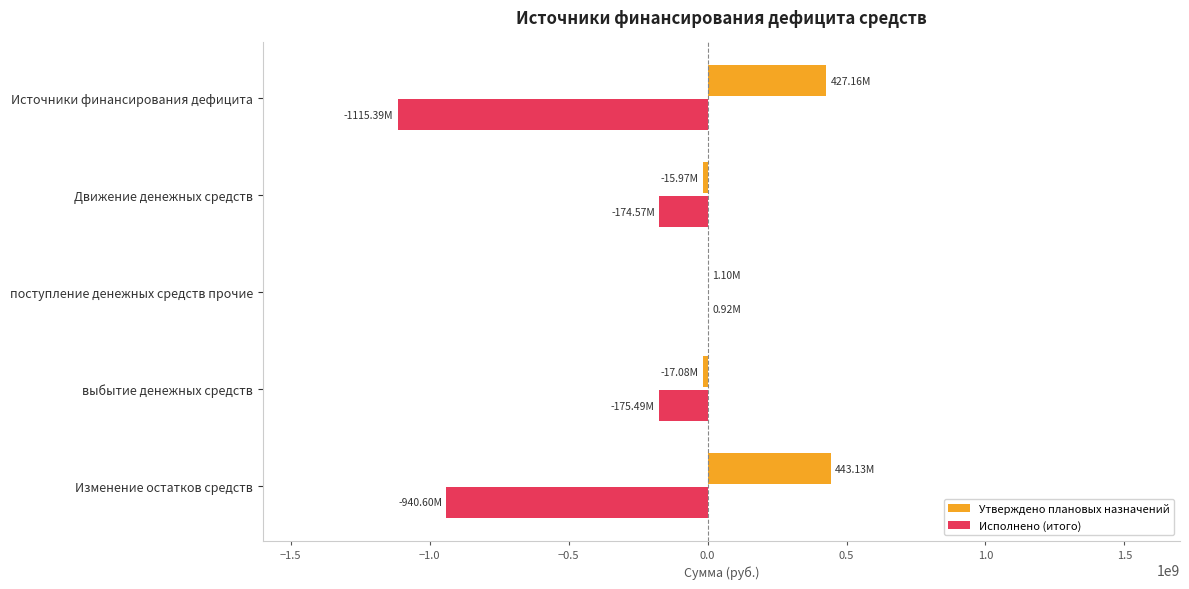

What is the sum of all Исполнено (итого) values?

-2405125061.6